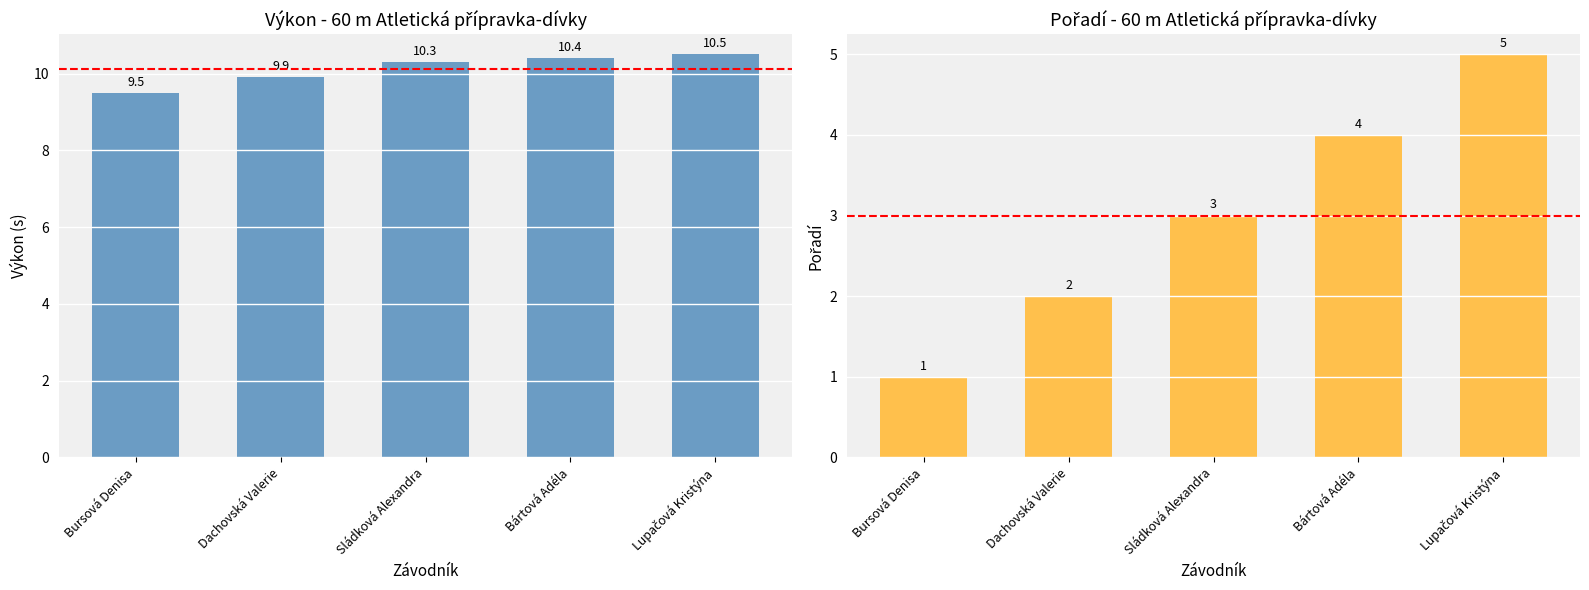

The Výkon series shows 9.9 at Dachovská Valerie. True or false?

True